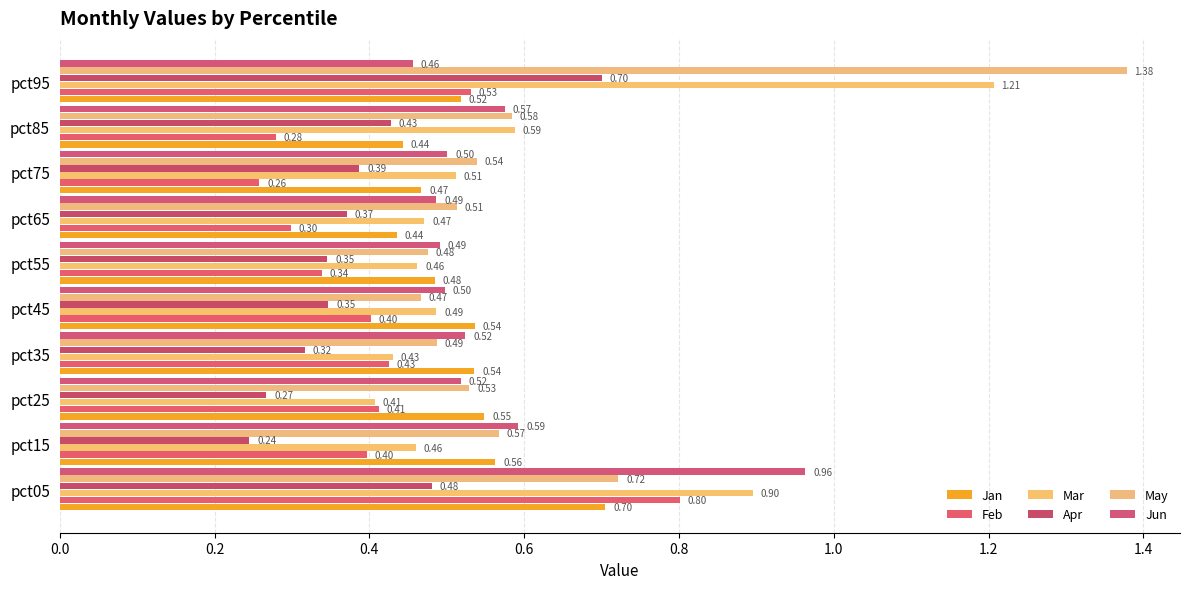

Which series has the largest total across all categories?

May